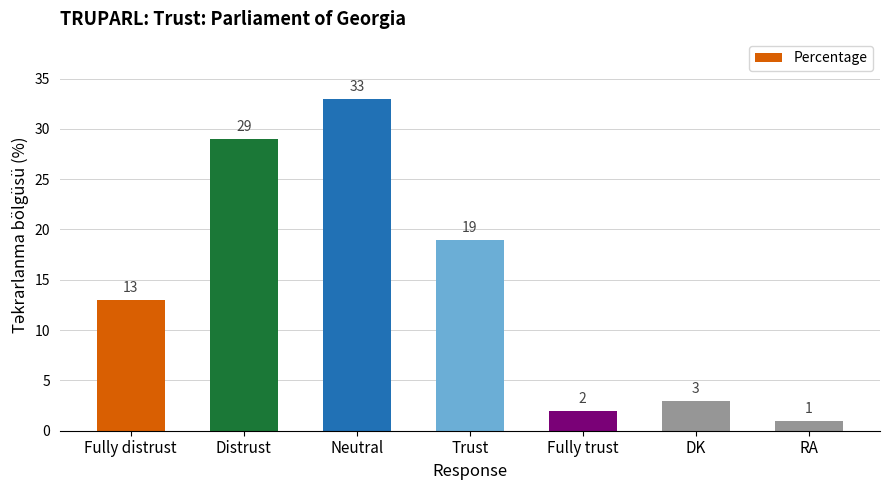

What is the minimum value shown in the chart?

1